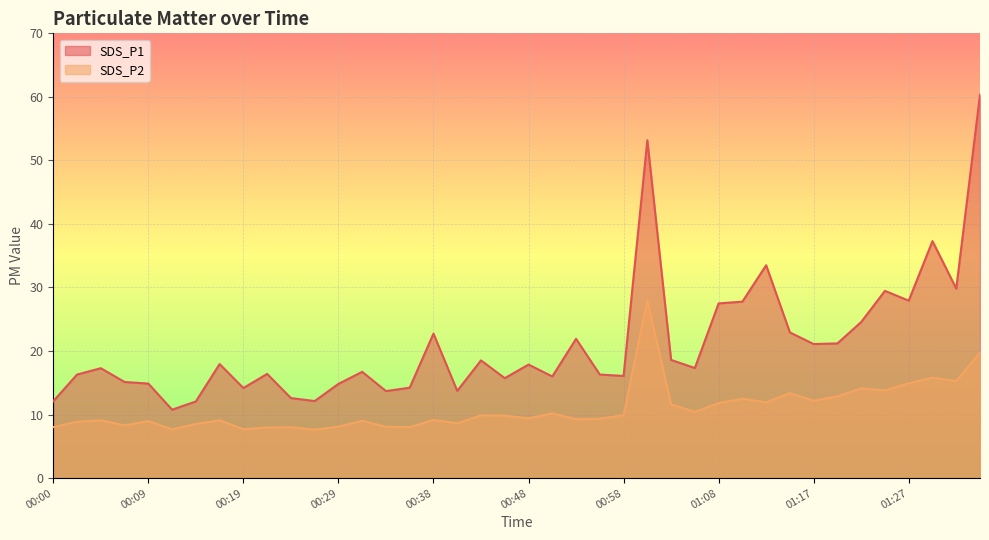

Which has a higher value, 00:09 or 00:38?

00:38